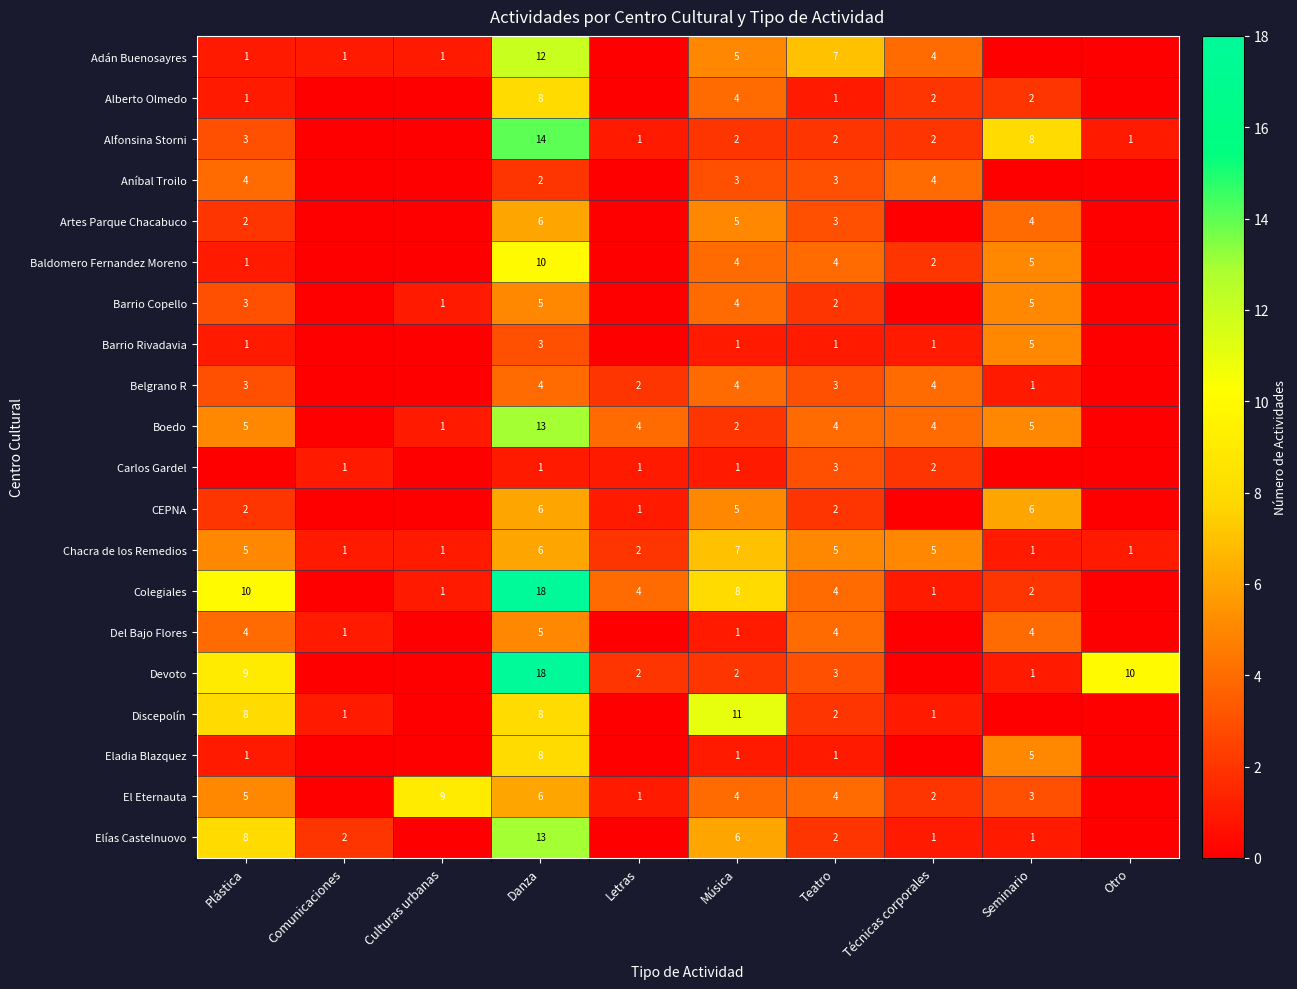

The value of Devoto at Otro is 10. True or false?

True